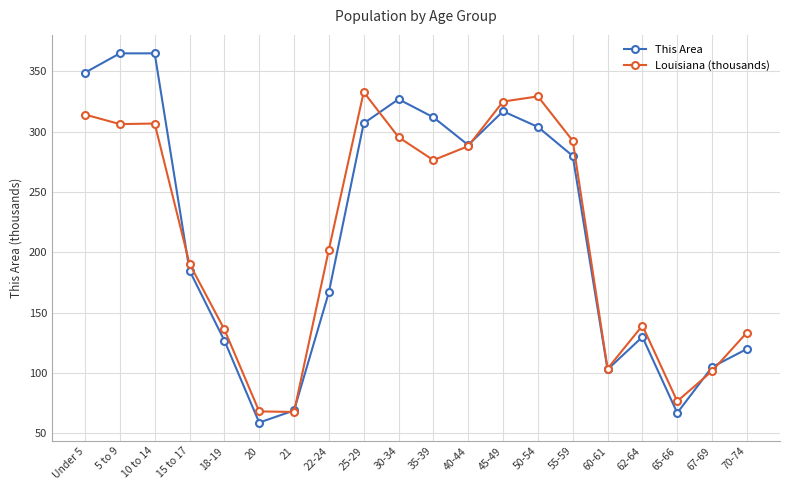

At which category does the chart reach its minimum across all series?

20